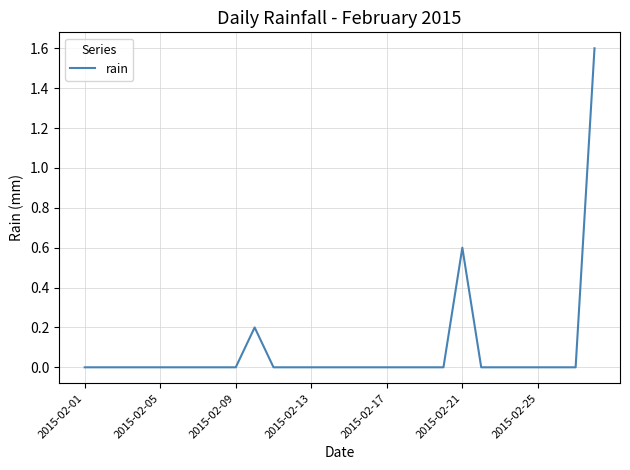

How many lines are shown in the chart?

1